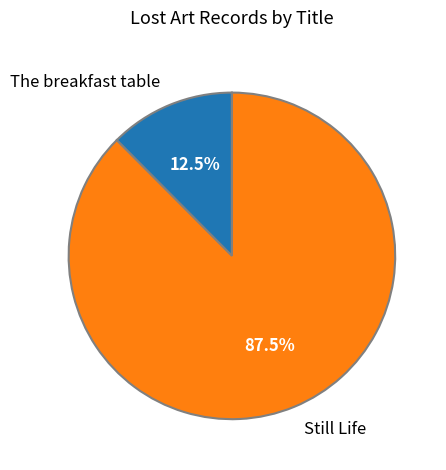

What is the ratio of the value at The breakfast table to the value at Still Life?

0.1